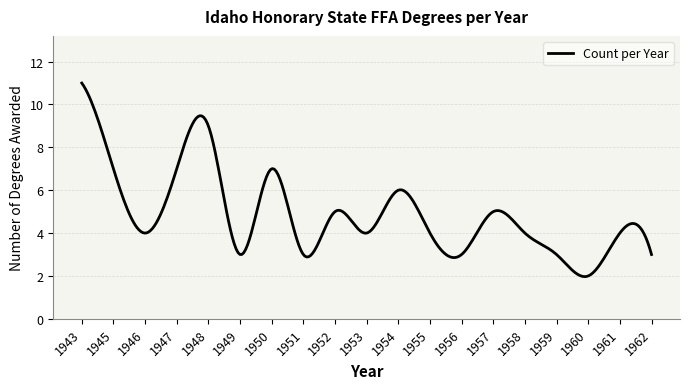

What is the smallest value displayed?

2.0